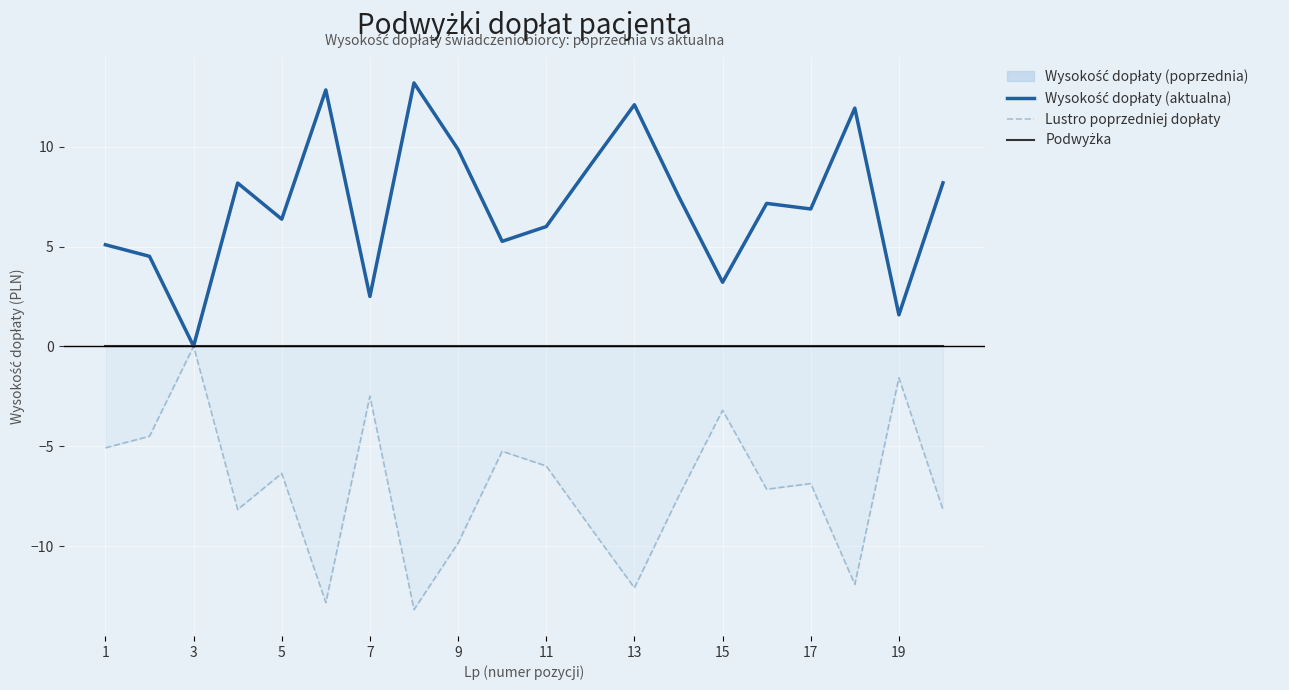

True or false: Podwyżka and Wysokość dopłaty (aktualna) cross at least once.

False